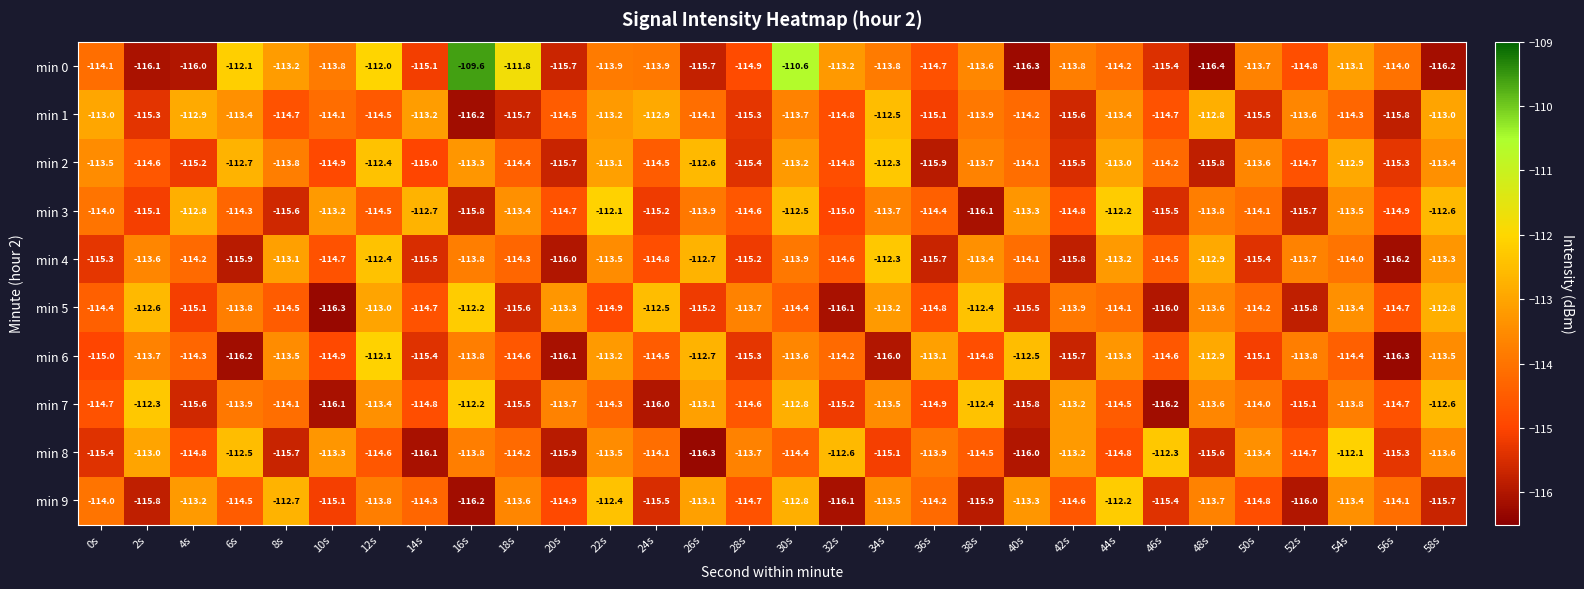

Rank the categories by min 2 value from lowest to highest.

36s, 48s, 20s, 42s, 28s, 56s, 4s, 14s, 10s, 32s, 52s, 2s, 24s, 18s, 46s, 40s, 8s, 38s, 50s, 0s, 58s, 16s, 30s, 22s, 44s, 54s, 6s, 26s, 12s, 34s